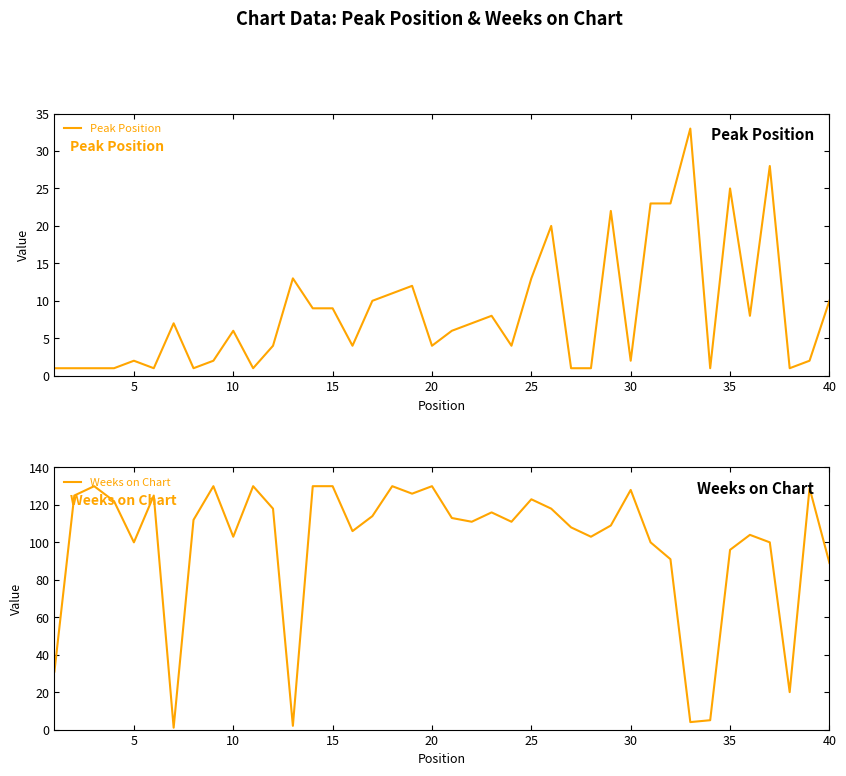

Reading right to left, extract all data points from this chart.

Peak Position: 10	2	1	28	8	25	1	33	23	23	2	22	1	1	20	13	4	8	7	6	4	12	11	10	4	9	9	13	4	1	6	2	1	7	1	2	1	1	1	1
Weeks on Chart: 89	129	20	100	104	96	5	4	91	100	128	109	103	108	118	123	111	116	111	113	130	126	130	114	106	130	130	2	118	130	103	130	112	1	125	100	122	130	125	31